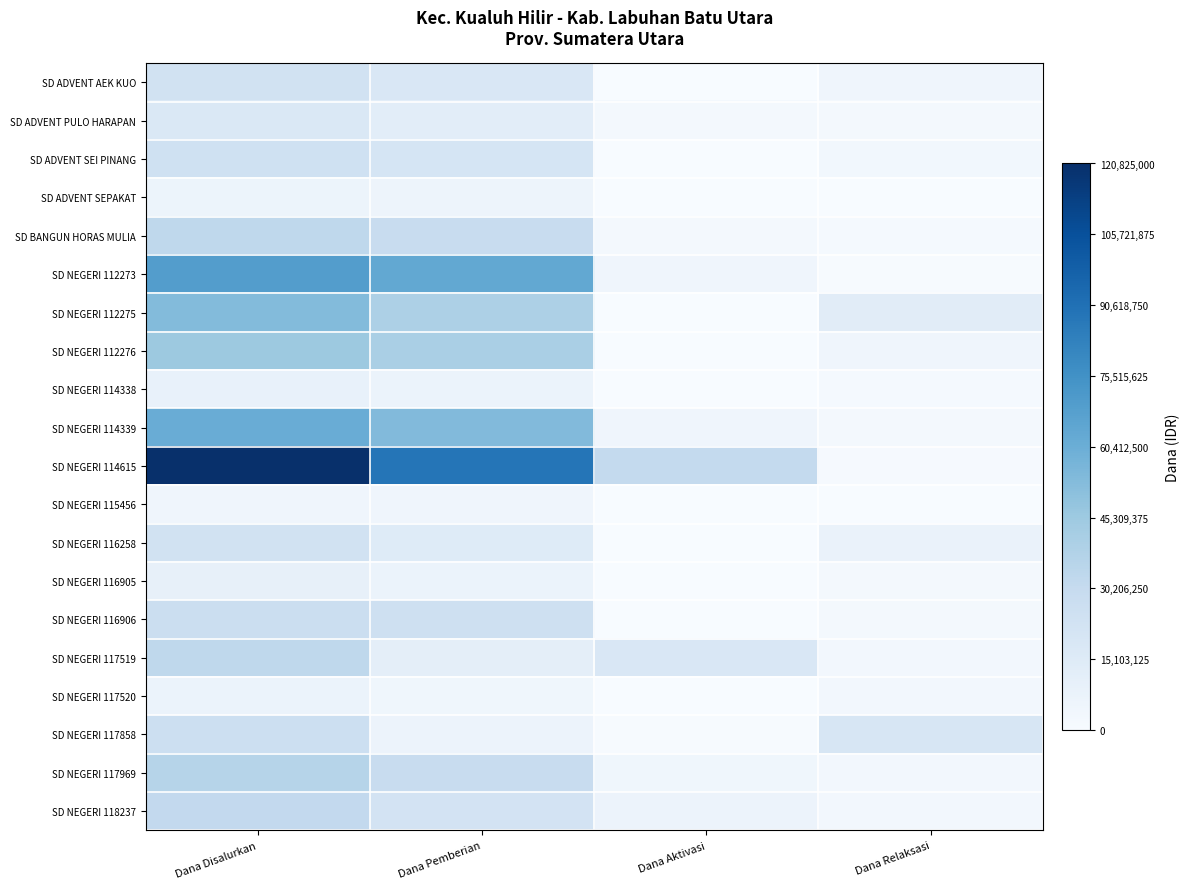

At which category is the sum across all series the highest?

Dana Disalurkan